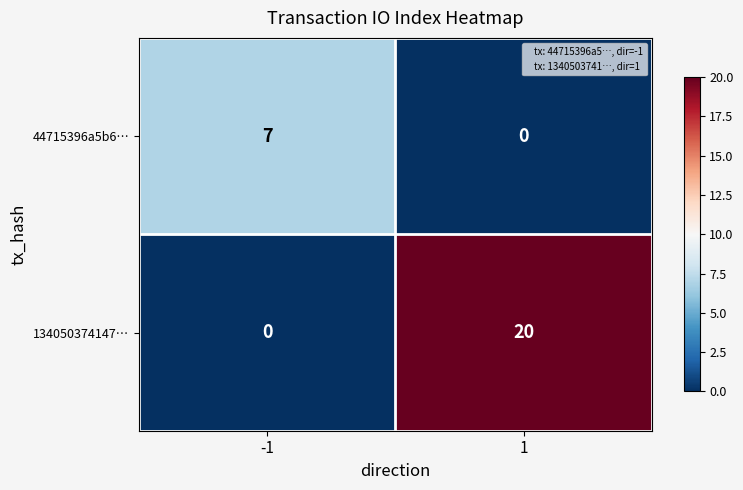

Reading left to right, list all the values displayed in this chart.

44715396a5b6…: 7	0
134050374147…: 0	20